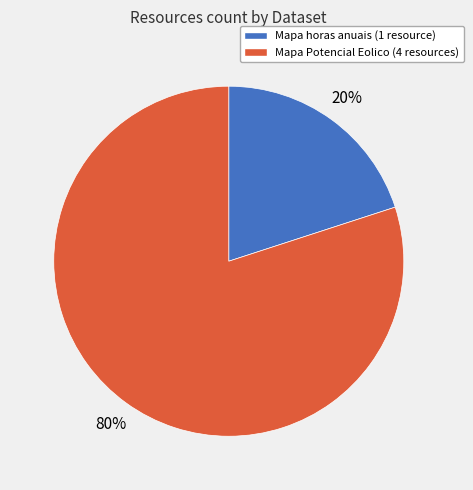

To the nearest percent, what is the average slice percentage?

50%